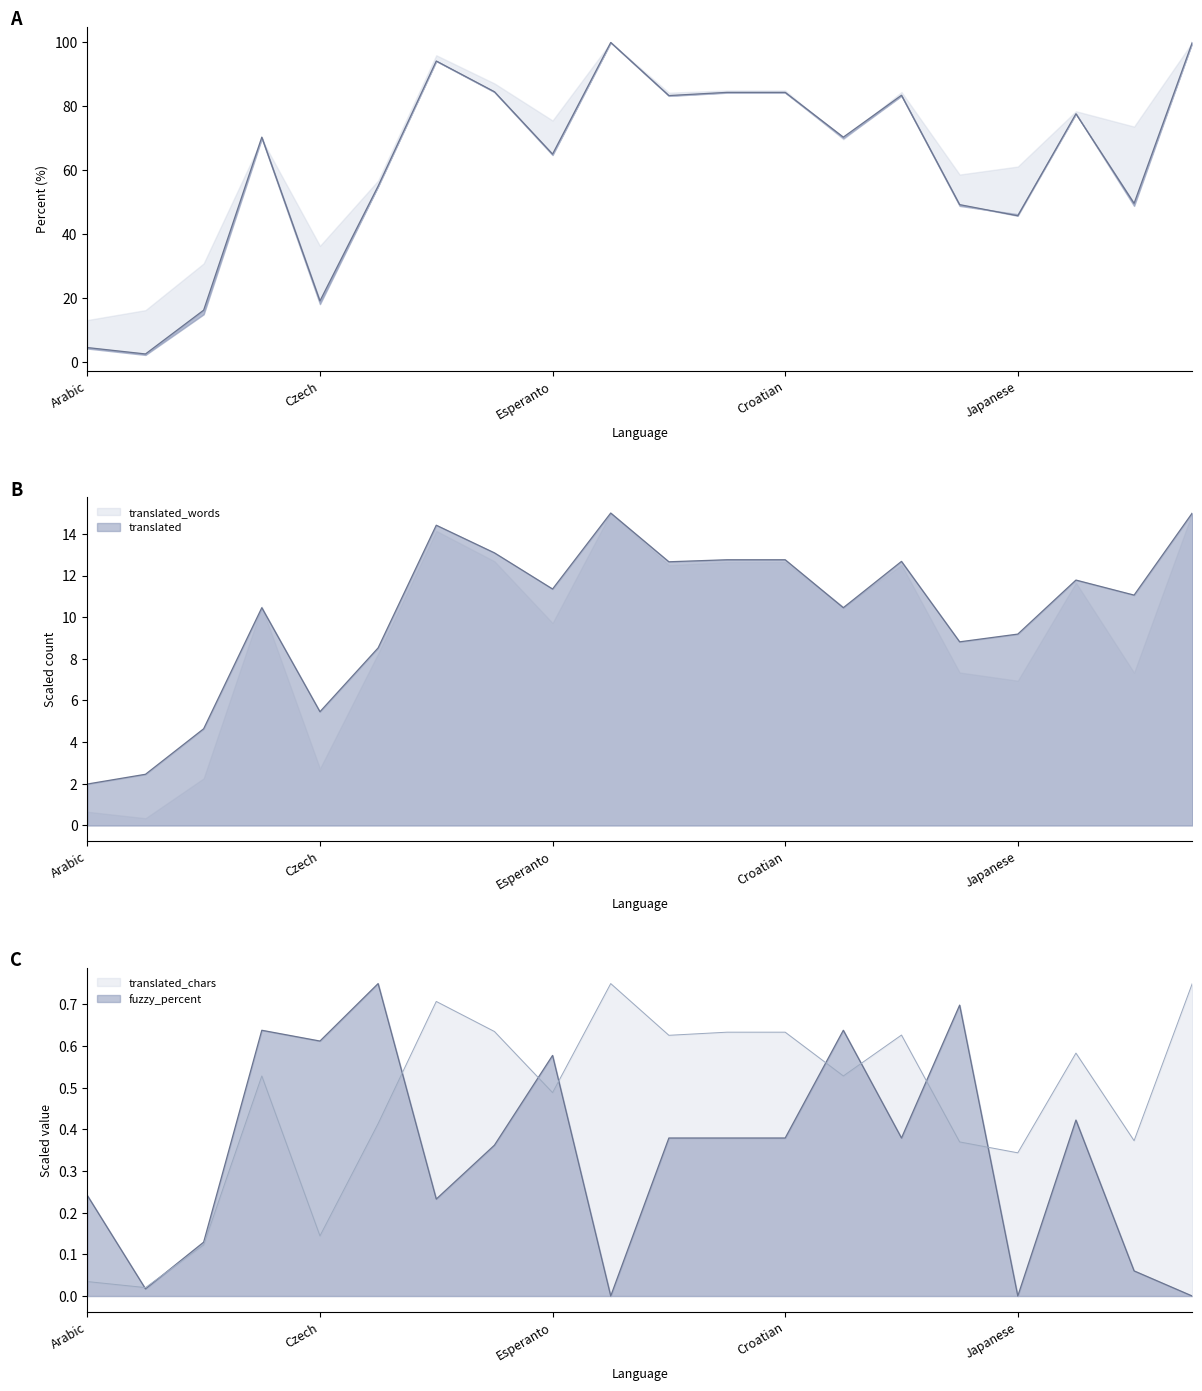

Rank the categories by value from highest to lowest.

9, 19, 6, 7, 11, 12, 14, 10, 17, Croatian, 13, 8, 5, 18, 15, 16, Japanese, Esperanto, Arabic, Czech